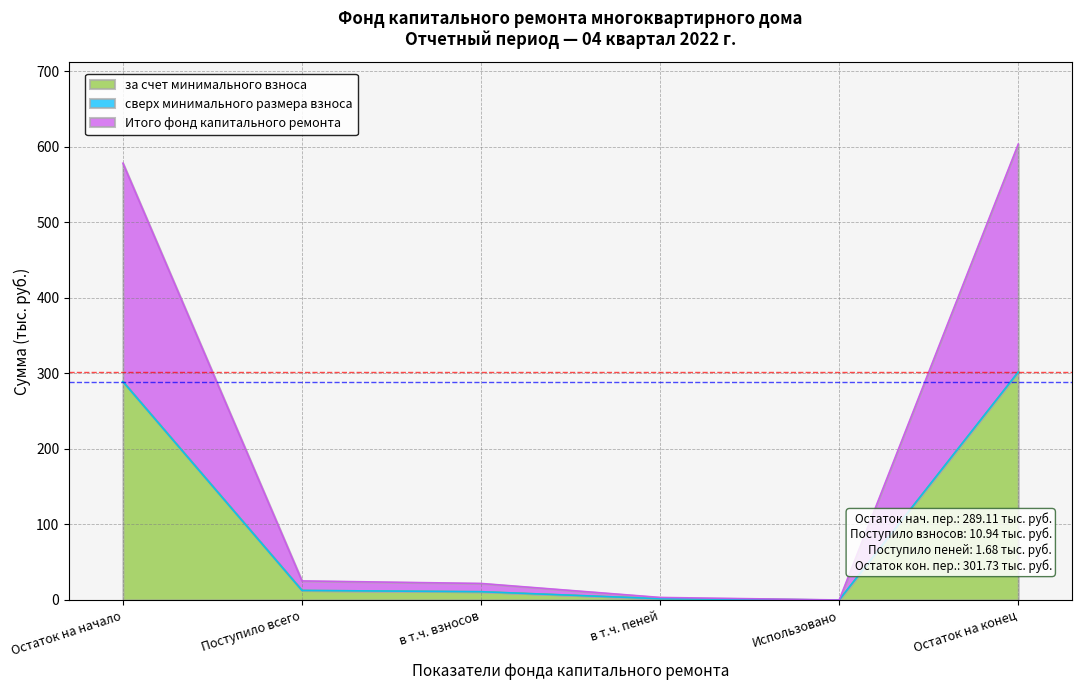

The value of Итого фонд капитального ремонта at в т.ч. взносов is 4.0. True or false?

False